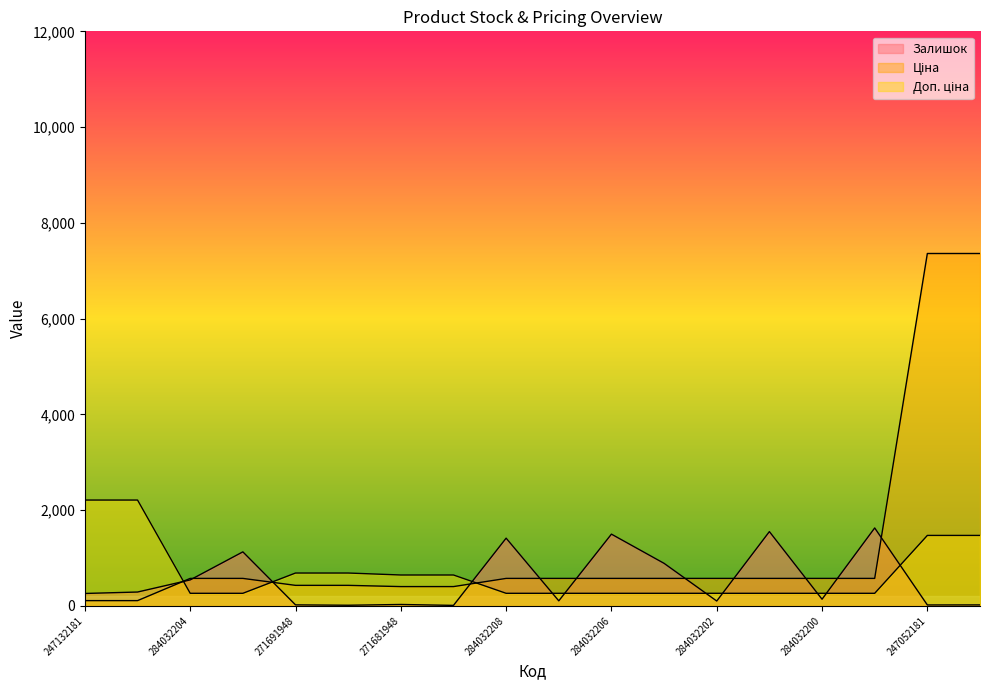

True or false: Залишок has a value of 35.6 at 247052181.

False